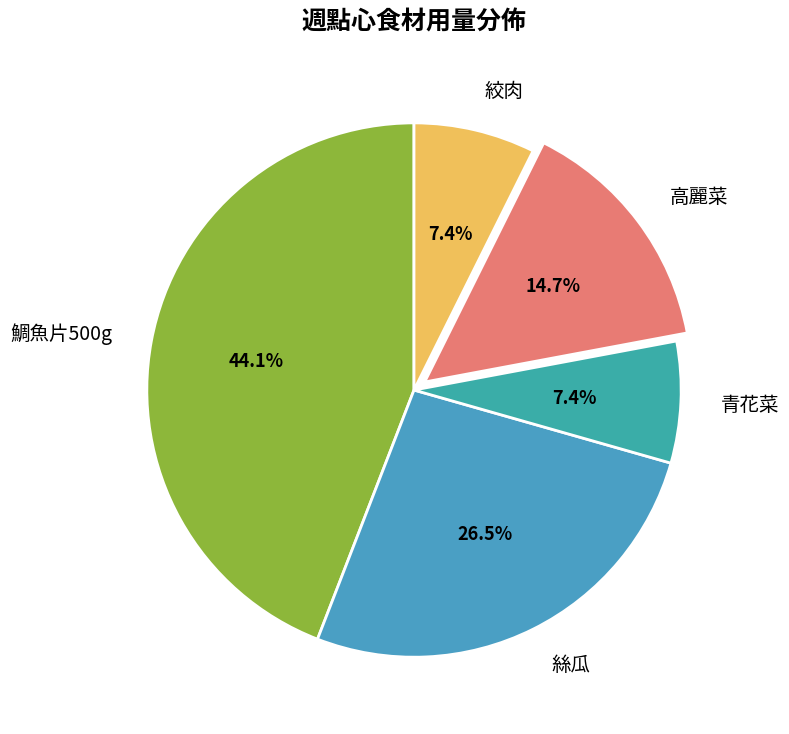

Does 青花菜 represent more than half of the total?

No